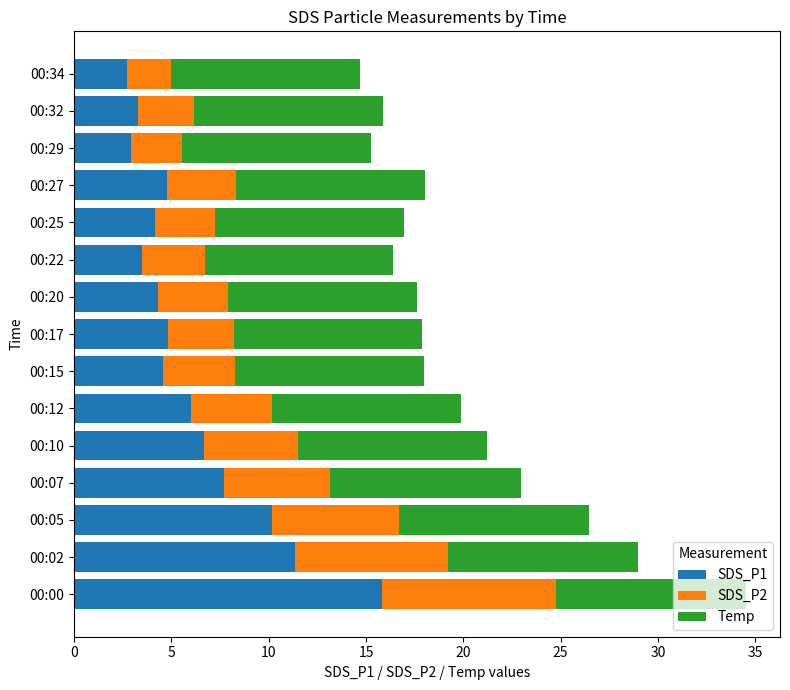

What is the sum of all SDS_P1 values?

92.7